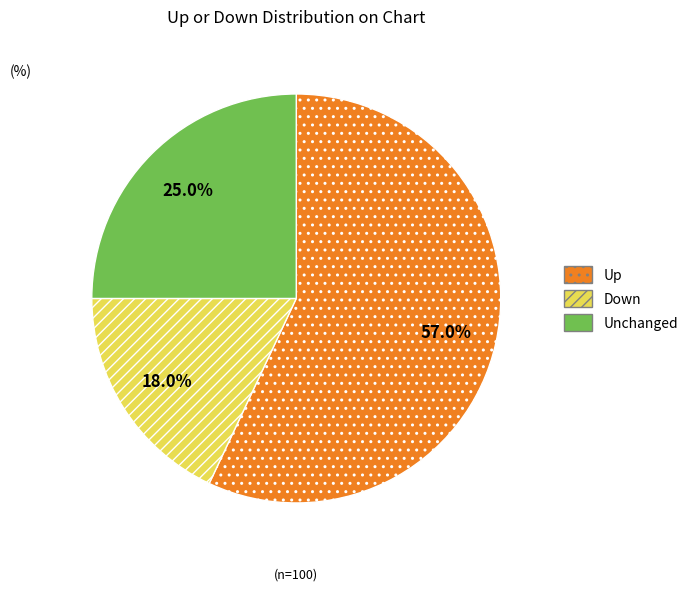

Count the number of slices in the pie.

3